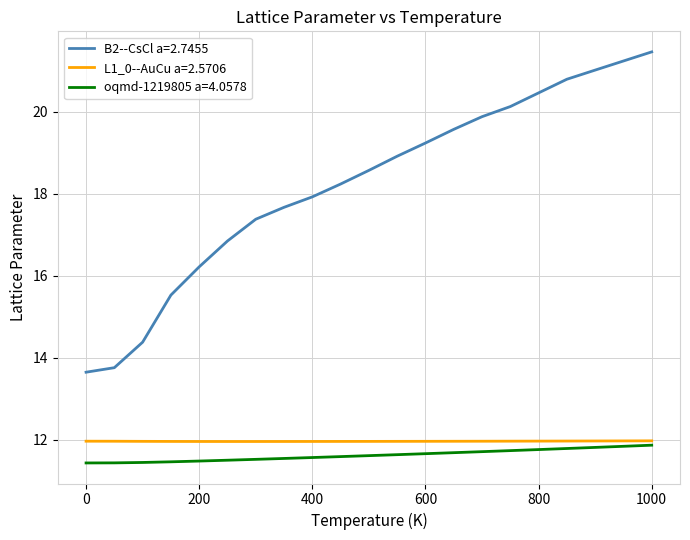

Which series has the largest total across all categories?

B2--CsCl a=2.7455